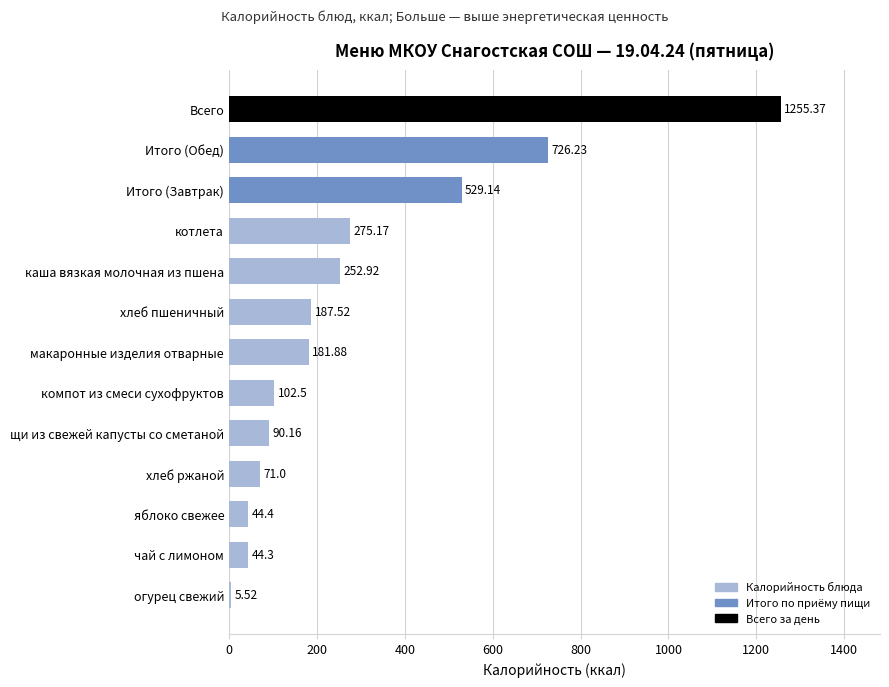

What is the difference between the second highest and minimum values?

720.7